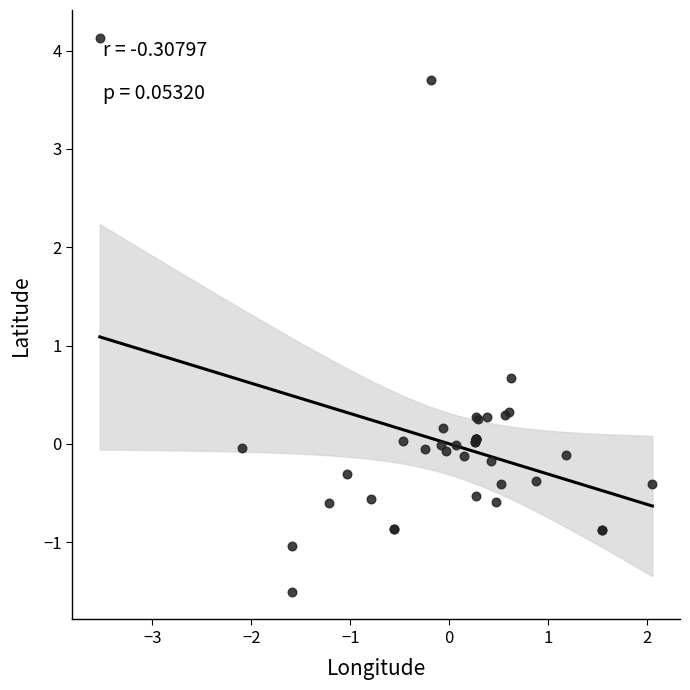

What Y value in the scatter plot is closest to 1?

0.7